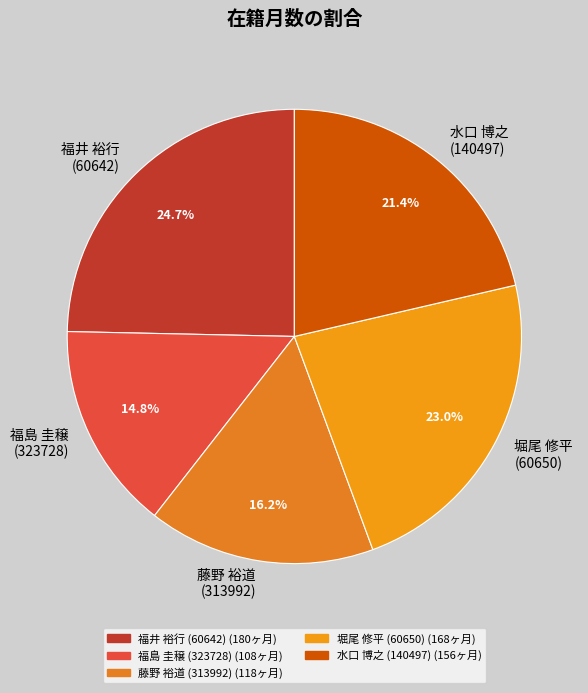

Which slice is the smallest?

福島 圭穣 (323728)